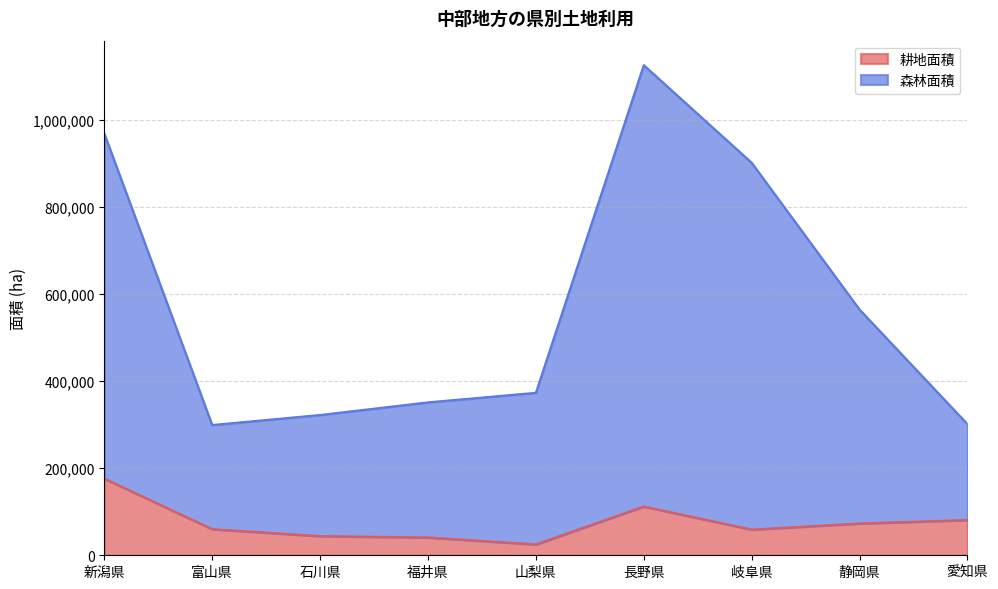

Between 愛知県 and 長野県, which is larger?

長野県